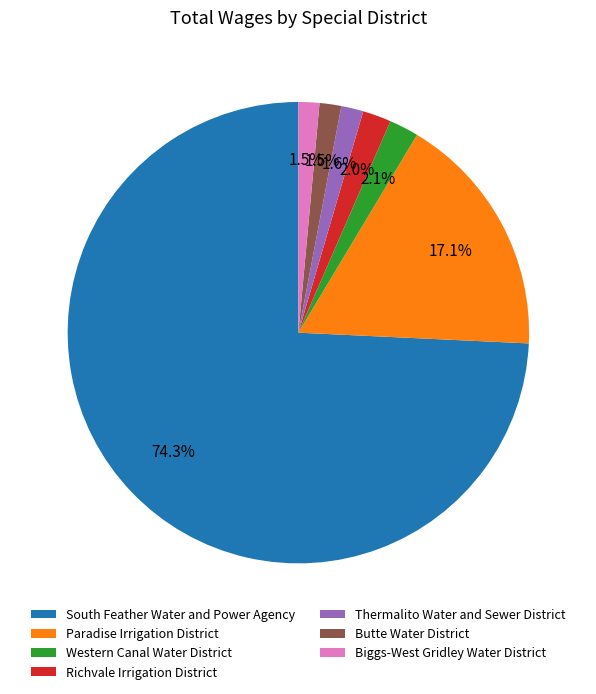

How many slices are in this pie chart?

7